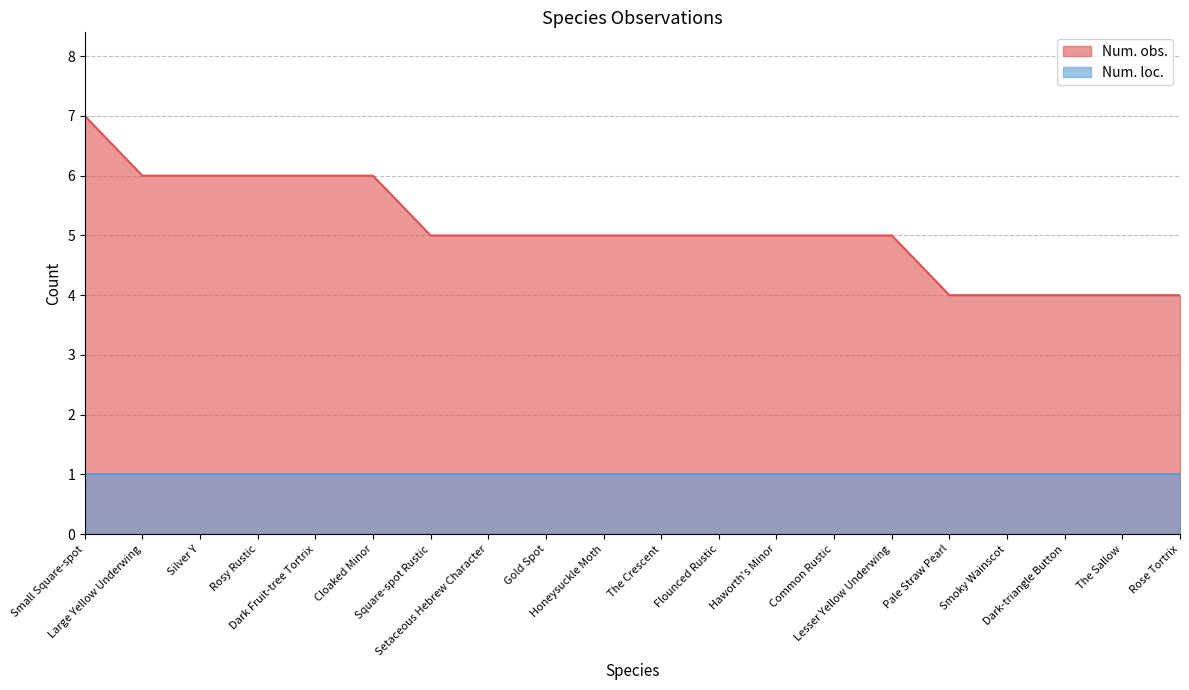

At which category does the chart reach its minimum across all series?

Pale Straw Pearl